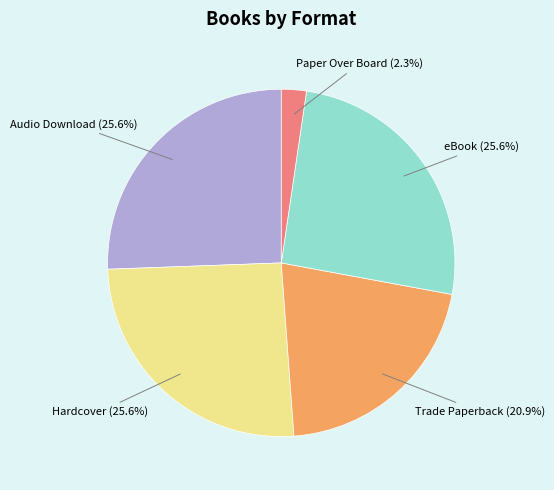

Which slice is the smallest?

Paper Over Board